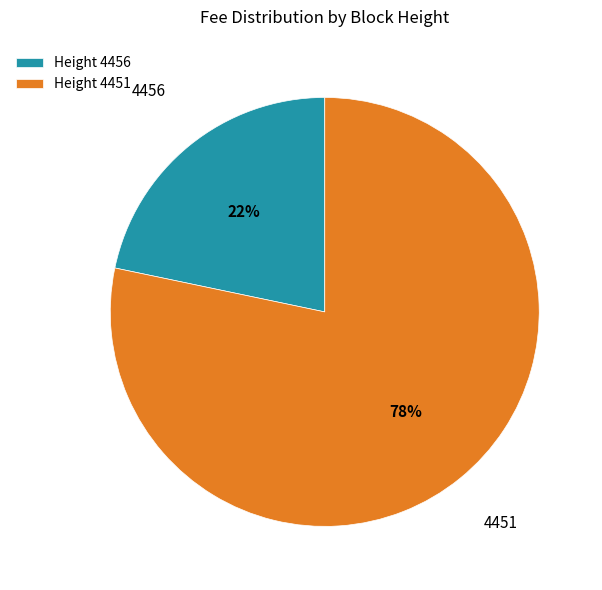

To the nearest percent, what percentage of the pie is 4456?

22%